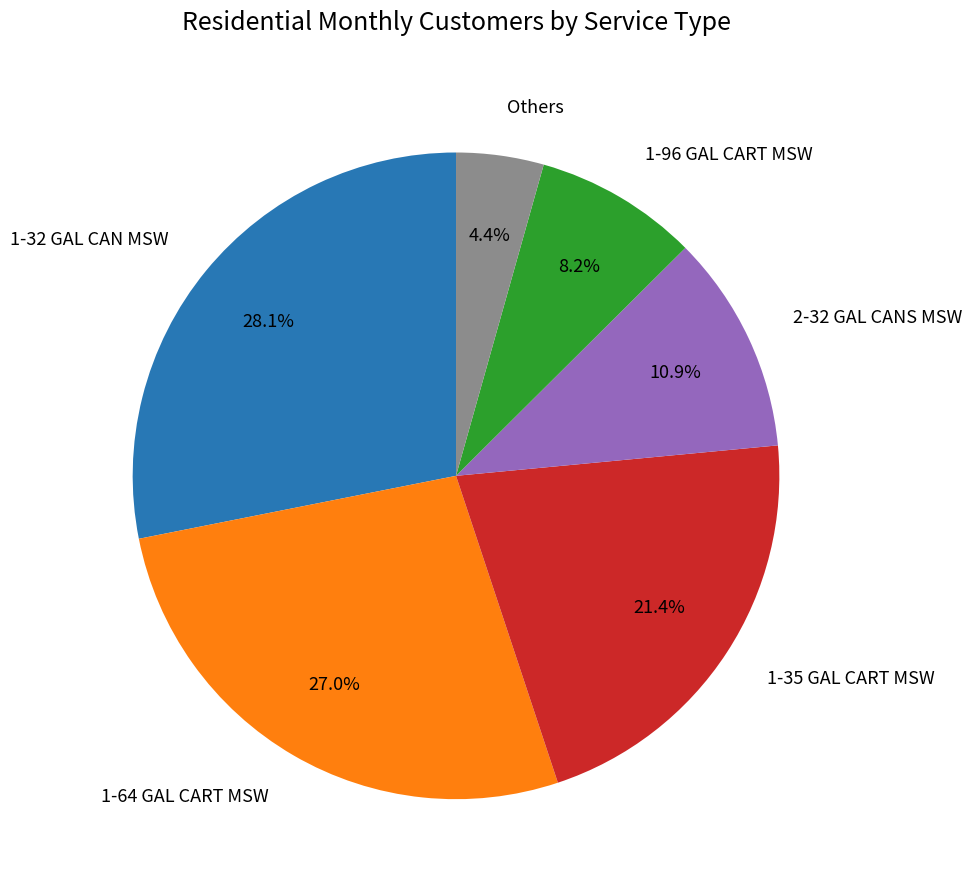

How many segments does this pie chart have?

6